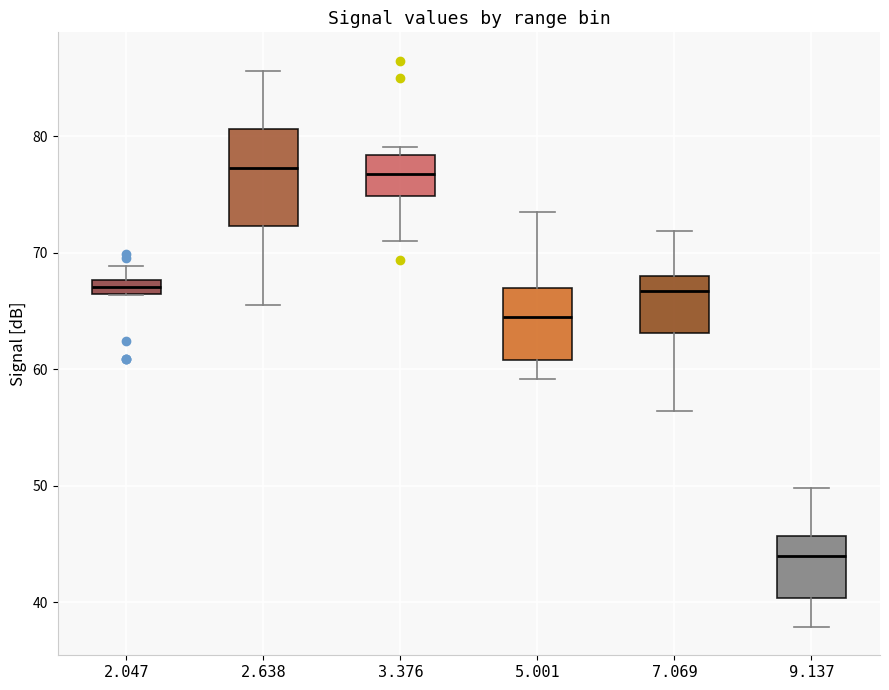

Comparing the boxes themselves (not the whiskers), which one is the tallest?

2.638